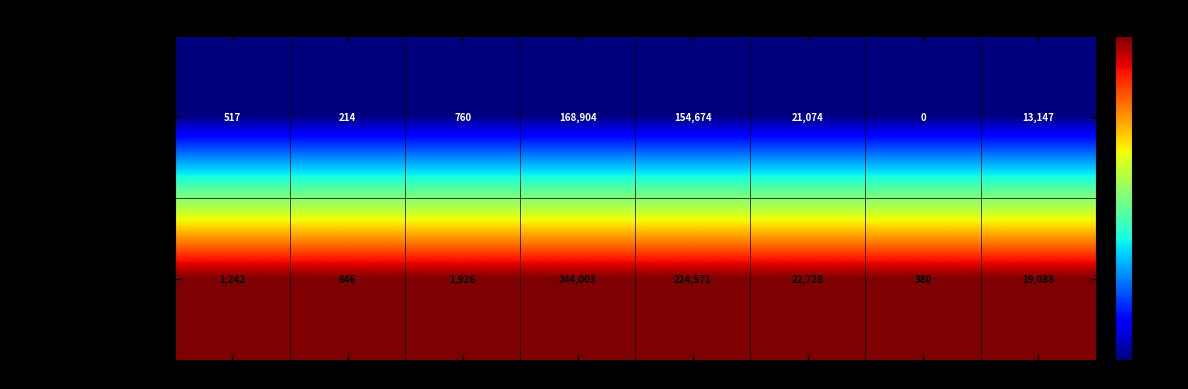

What is the difference between the maximum and second lowest values in the AIRTANKER SERVICES LTD series?

168690